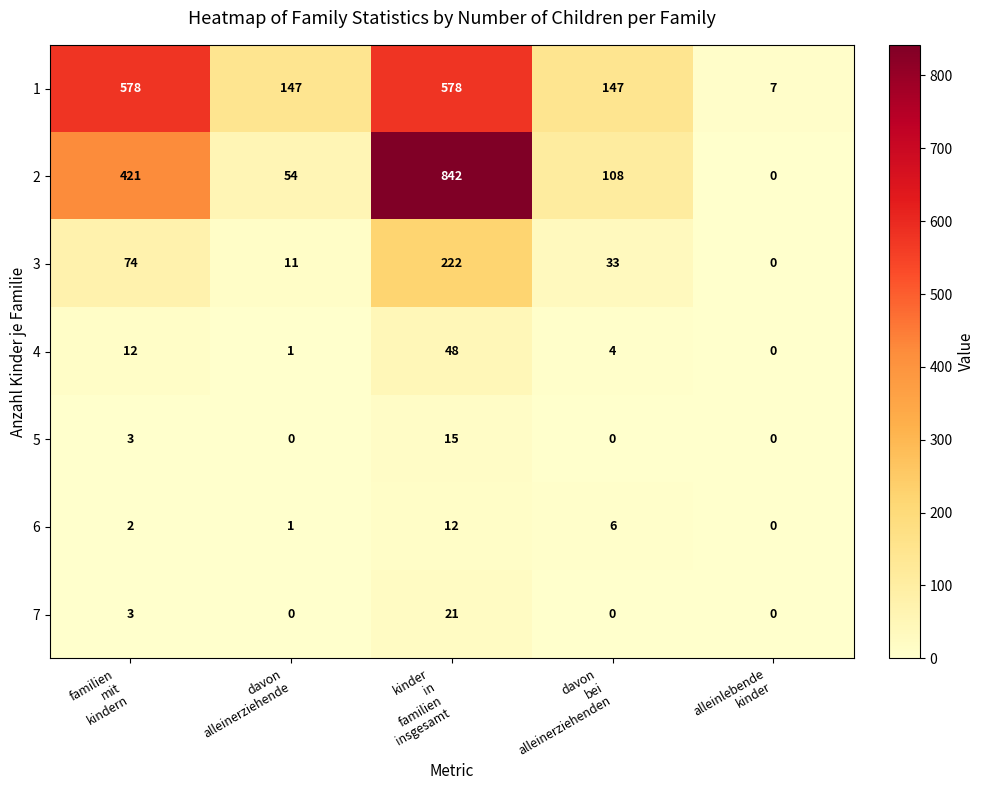

What is the greatest value displayed?

842